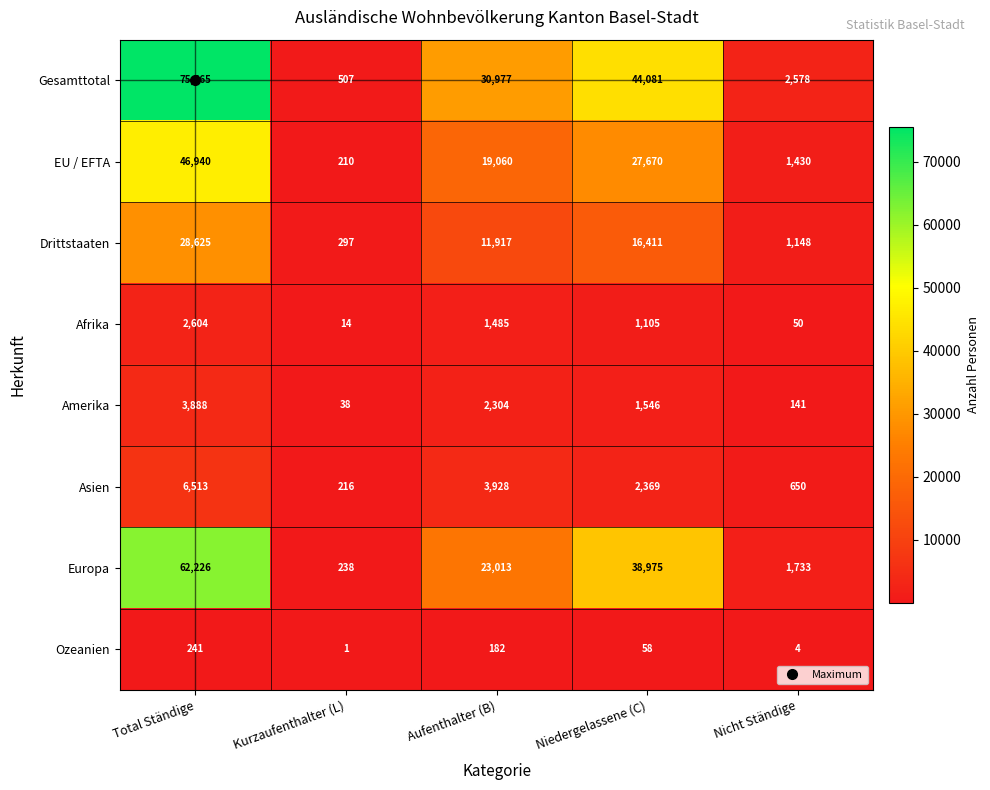

How many values in the EU / EFTA series are below 19060?

2